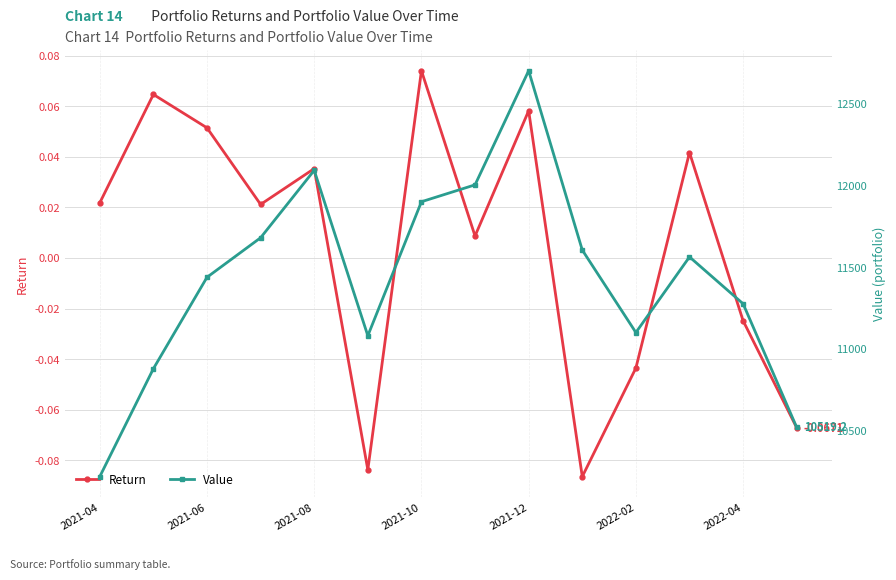

How many lines are shown in the chart?

2